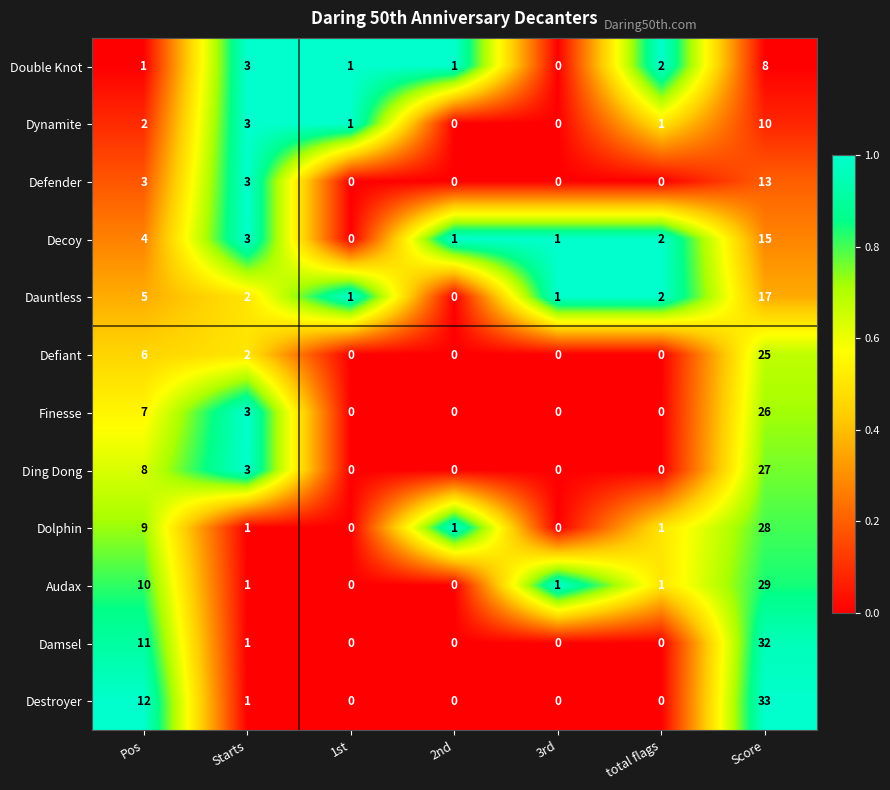

The Dauntless series shows 0 at 3rd. True or false?

False